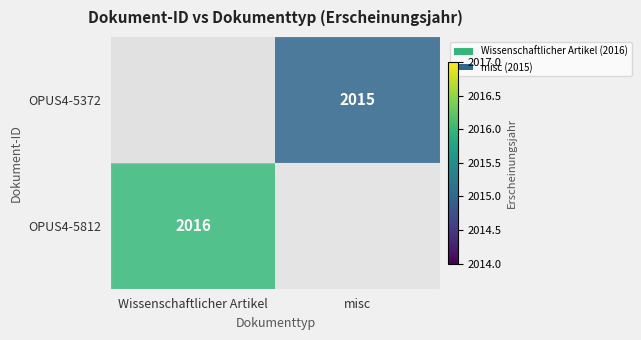

Is it true that OPUS4-5372 equals 2015 at misc?

True